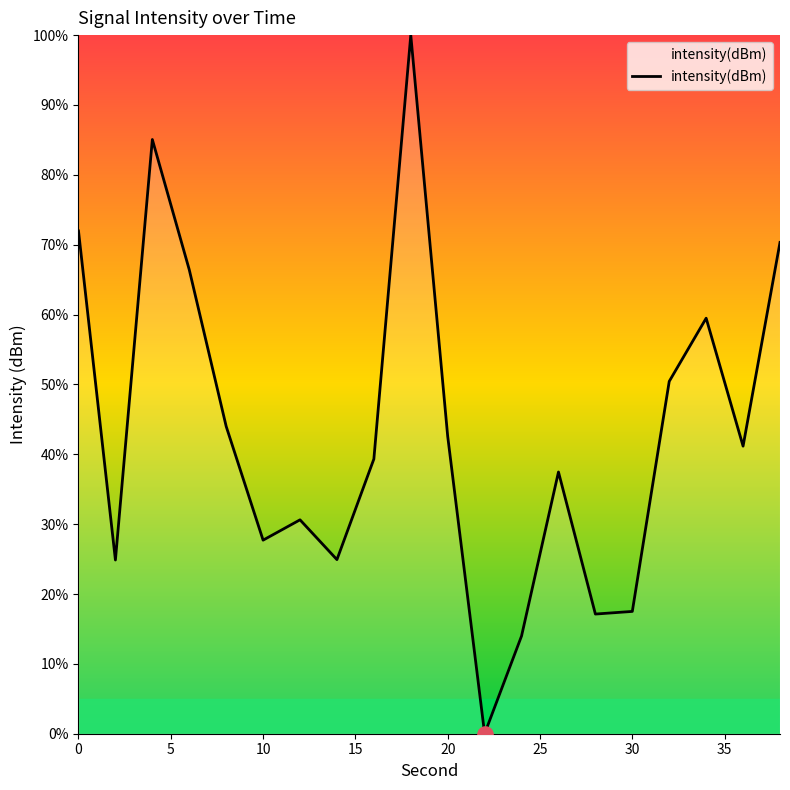

What is the greatest value displayed?

100.0